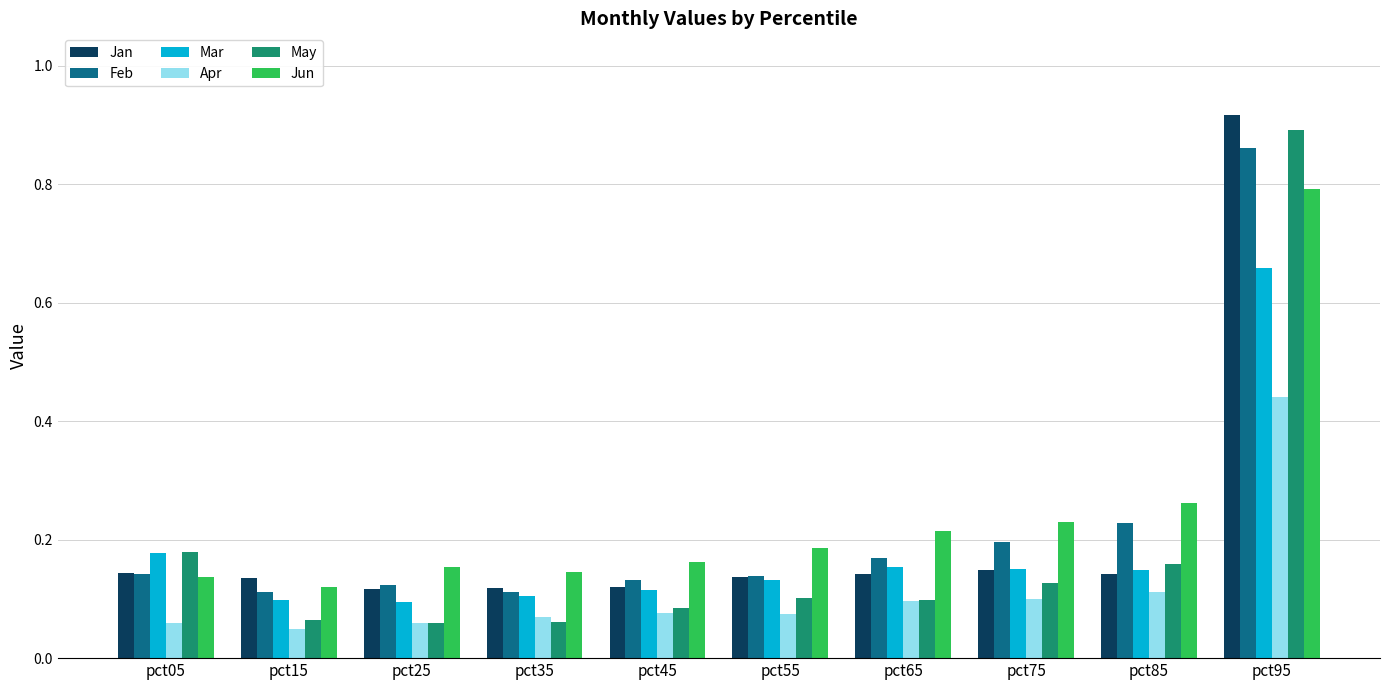

Which series has the widest spread of values?

May